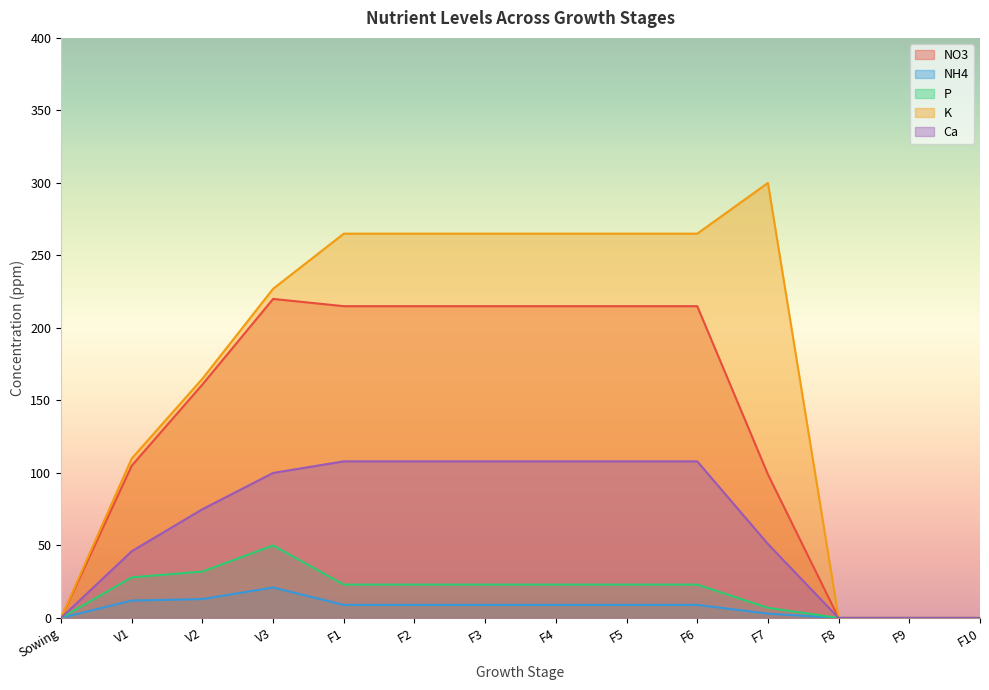

What is the sum of the K values at F3 and F10?

265